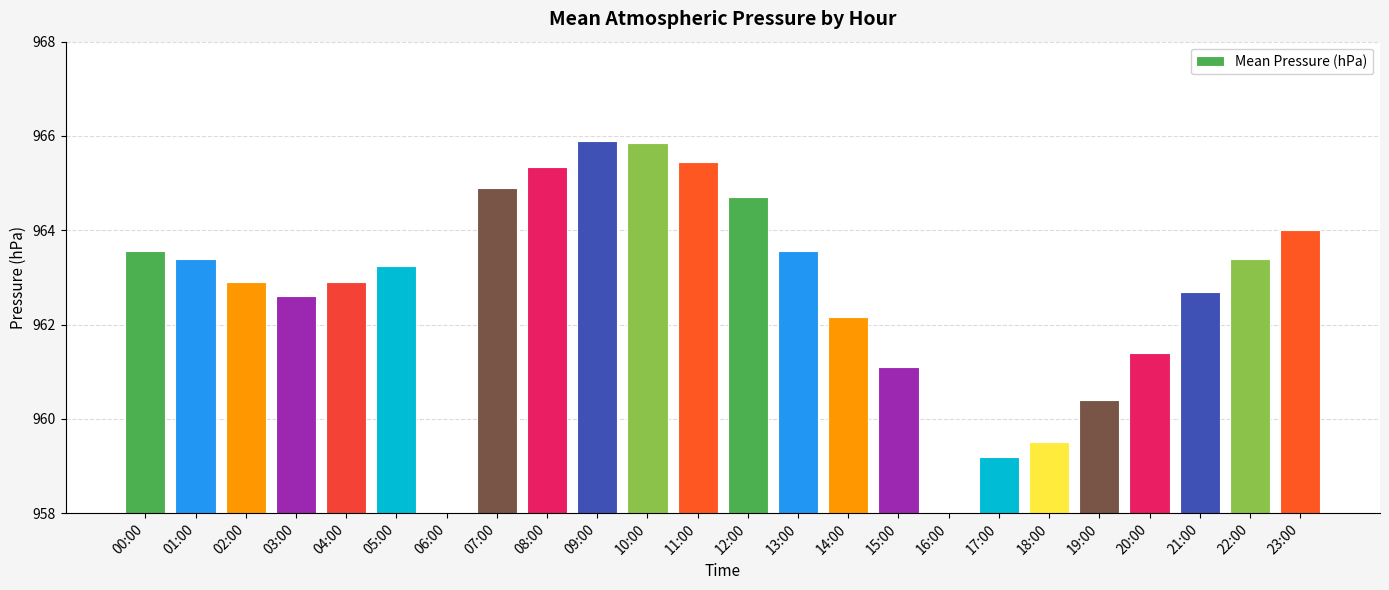

Reading left to right, what are all the values shown in this chart?

963.5	963.4	962.9	962.6	962.9	963.2	0.0	964.9	965.4	965.9	965.9	965.5	964.7	963.5	962.1	961.1	0.0	959.2	959.5	960.4	961.4	962.7	963.4	964.0